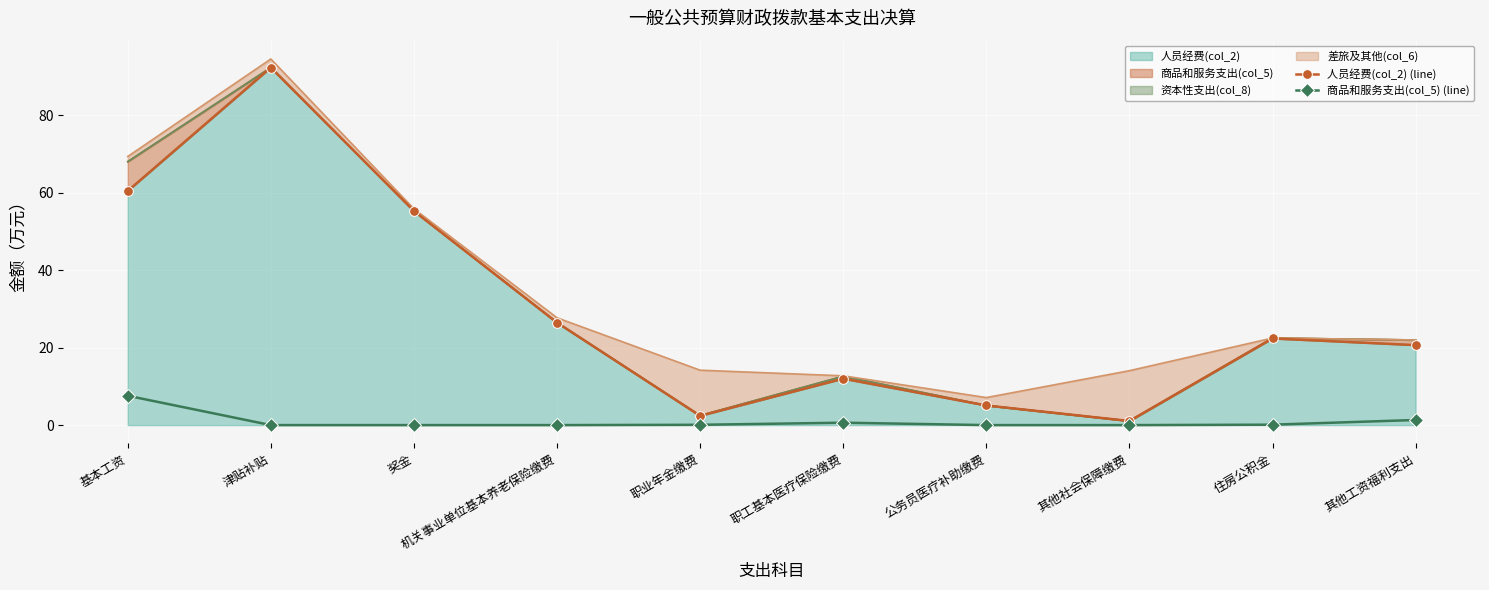

What is the sum of all 人员经费(col_2) (line) values?

298.1